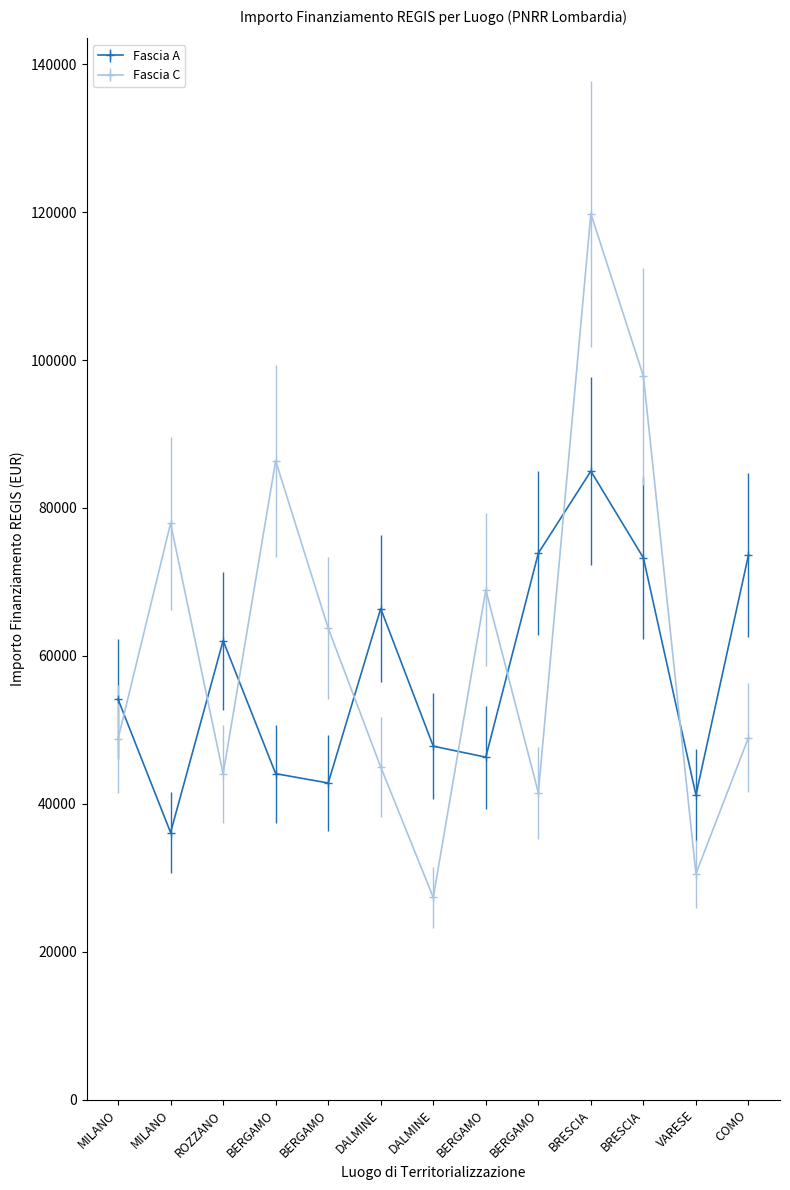

Is it true that Fascia C equals 78432.8 at ROZZANO?

False